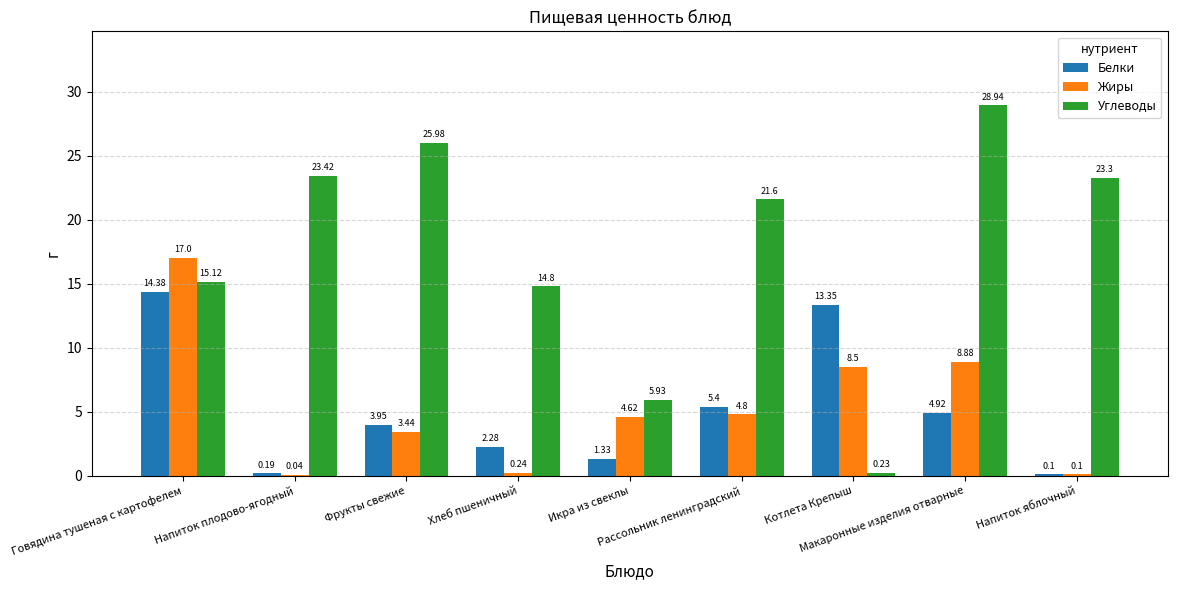

Is the value of Белки at Икра из свеклы greater than the value of Углеводы at Рассольник ленинградский?

No